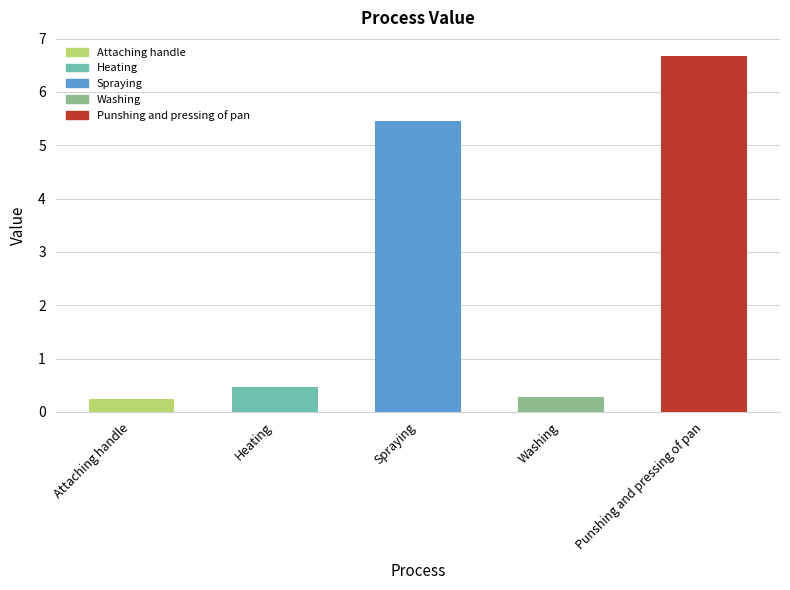

Where is the data nearest to the value 3?

Spraying